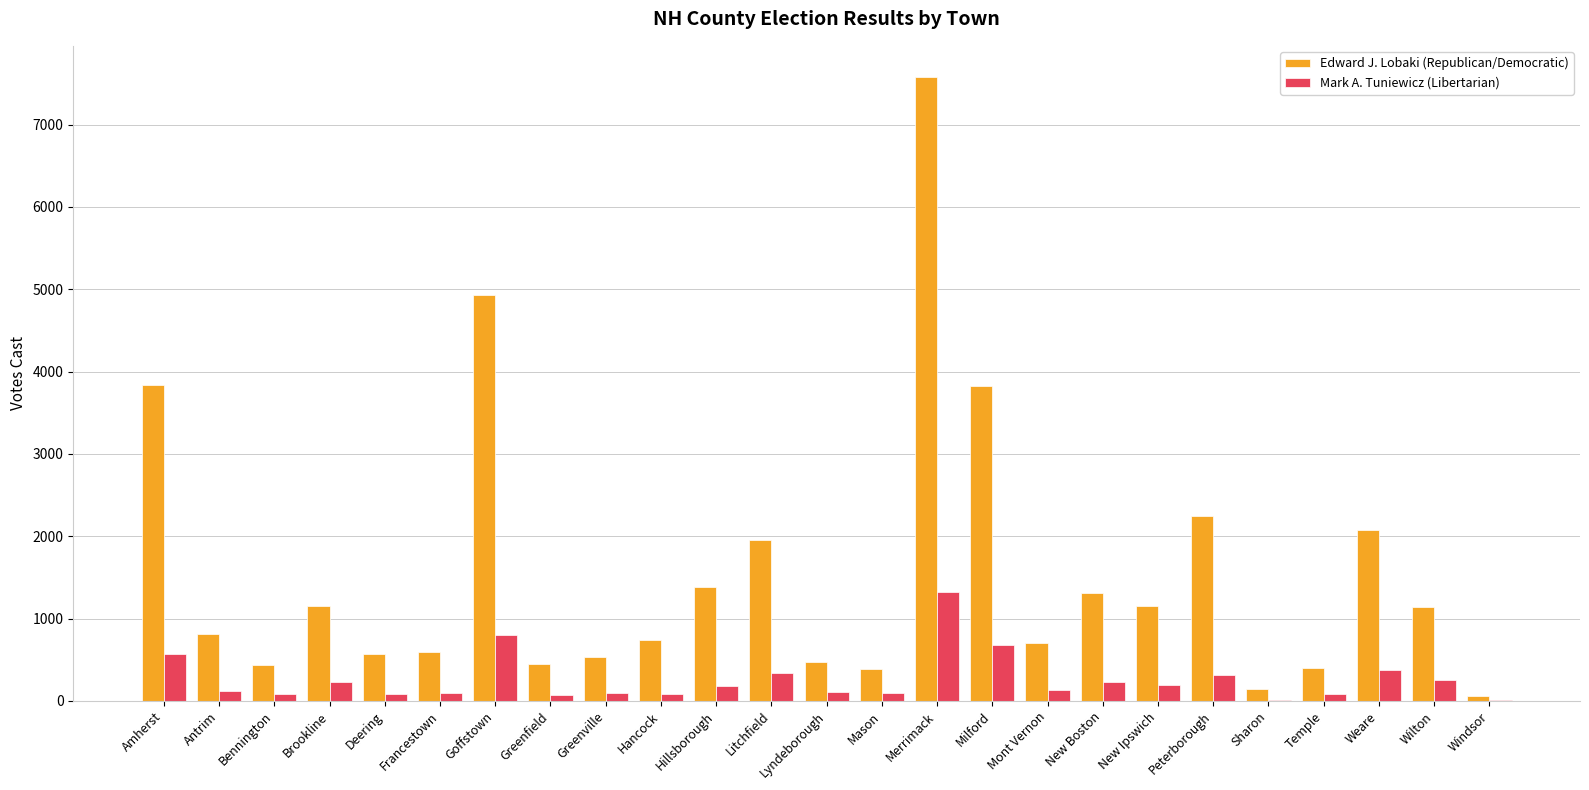

Which series has the widest spread of values?

Edward J. Lobaki (Republican/Democratic)